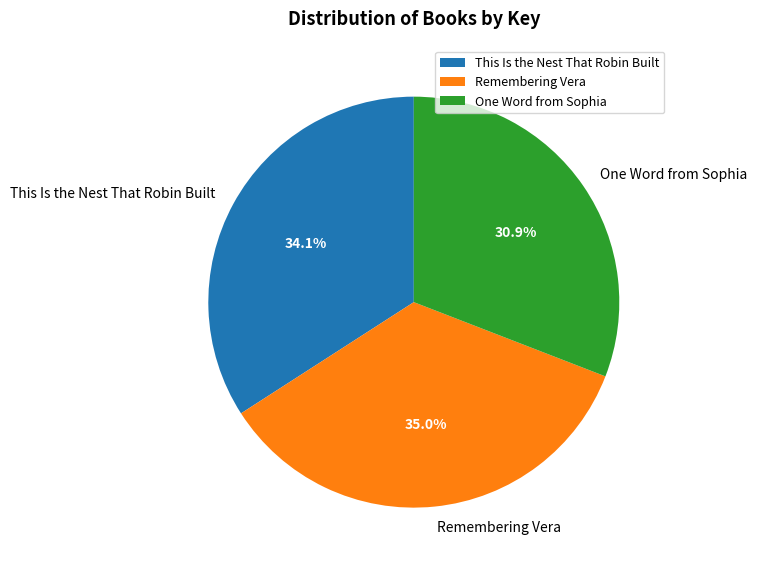

What is the smallest slice in the pie chart?

One Word from Sophia